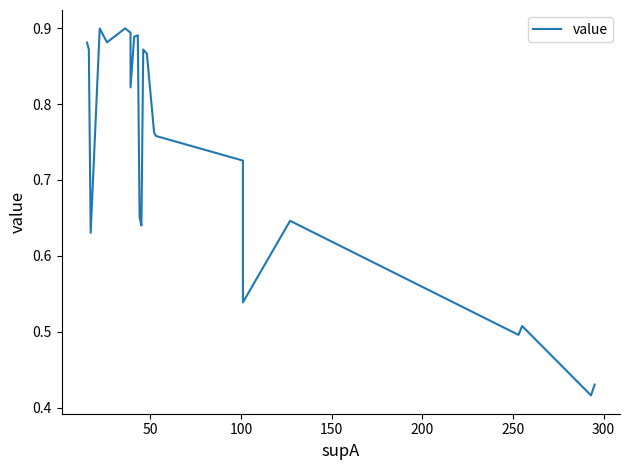

What is the greatest value displayed?

0.9